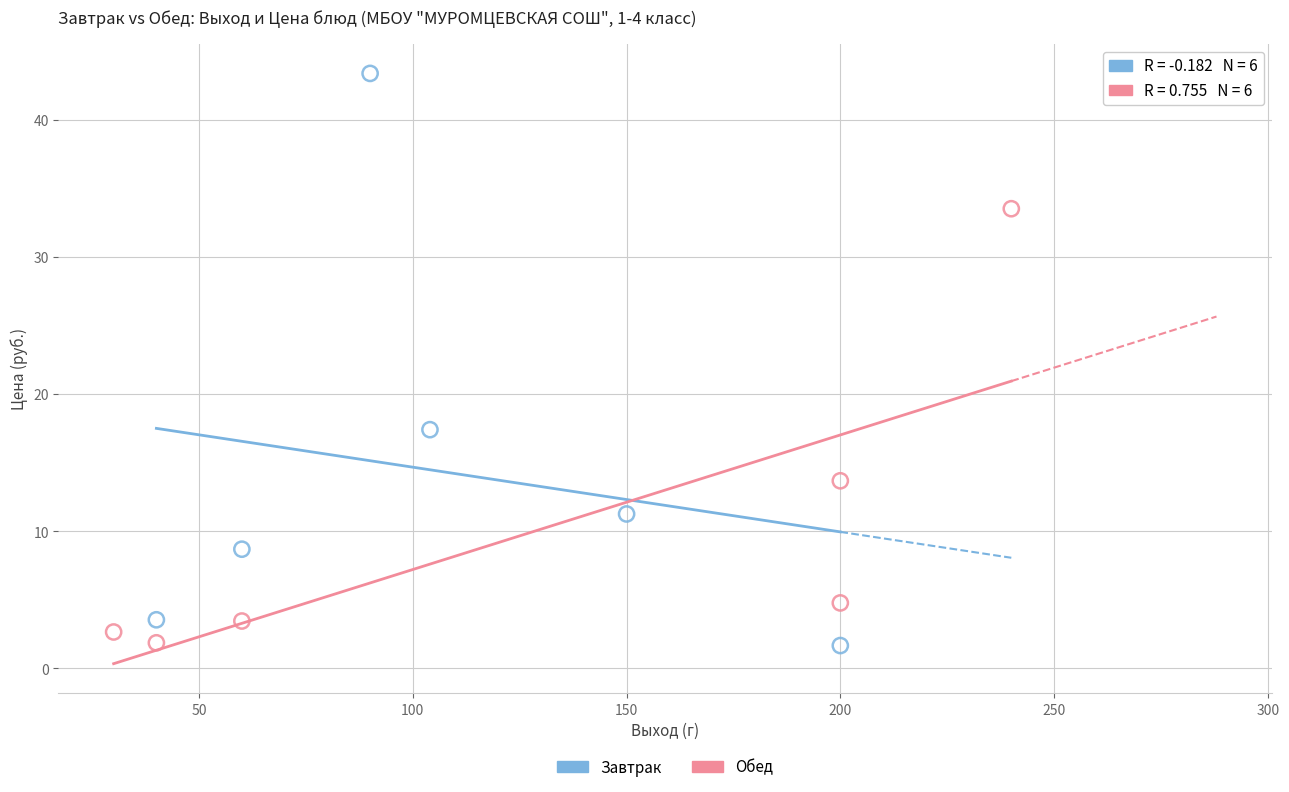

Which series reaches the maximum Y coordinate?

Завтрак